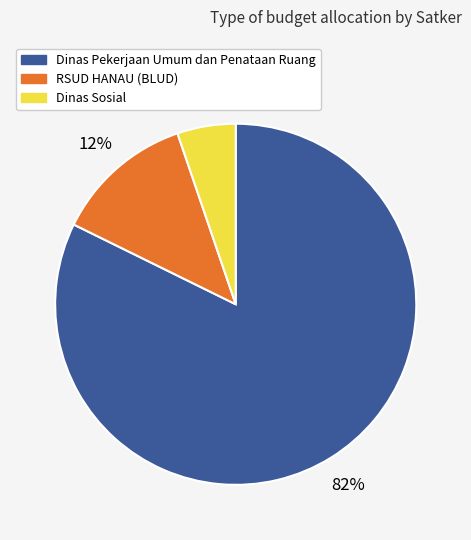

To the nearest percent, what portion does Dinas Sosial represent?

5%